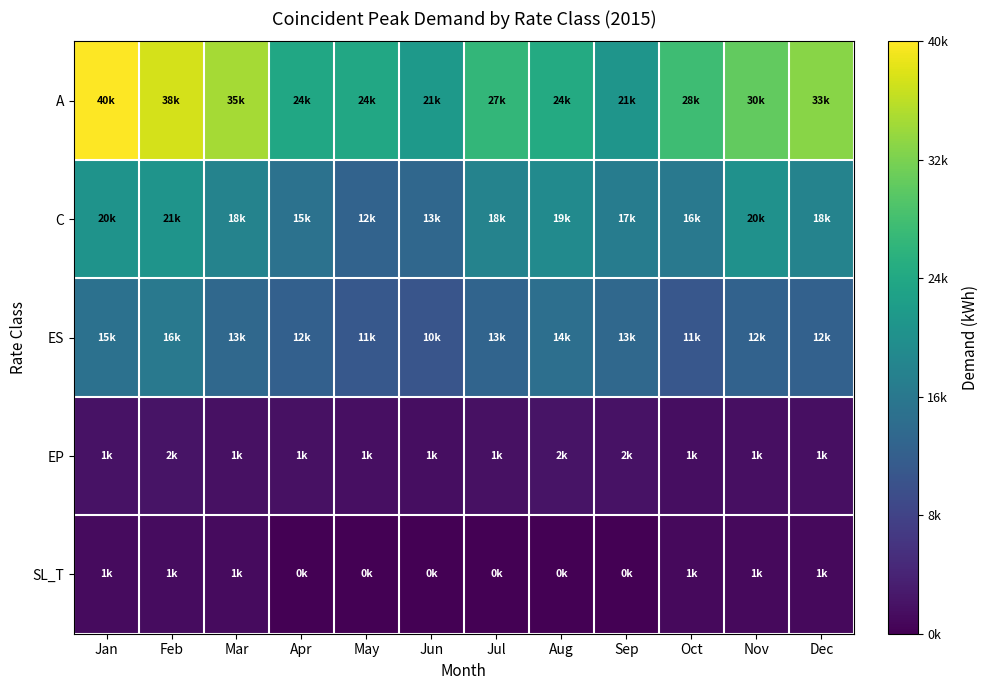

Reading right to left, extract all data points from this chart.

A: Dec=33514	Nov=30935	Oct=28050	Sep=21256	Aug=24964	Jul=27001	Jun=21940	May=24465	Apr=24339	Mar=35281	Feb=38118	Jan=40758
C: Dec=18230	Nov=20675	Oct=16437	Sep=17099	Aug=19480	Jul=18210	Jun=13637	May=12991	Apr=15385	Mar=18304	Feb=21099	Jan=20861
ES: Dec=12722	Nov=12760	Oct=11078	Sep=13763	Aug=14932	Jul=13213	Jun=10719	May=11193	Apr=12516	Mar=13827	Feb=16487	Jan=15233
EP: Dec=1717	Nov=1737	Oct=1481	Sep=2011	Aug=2161	Jul=1784	Jun=1548	May=1664	Apr=1759	Mar=1800	Feb=2141	Jan=1988
SL_T: Dec=1009	Nov=1062	Oct=1083	Sep=0	Aug=0	Jul=0	Jun=0	May=0	Apr=0	Mar=1189	Feb=1311	Jan=1152